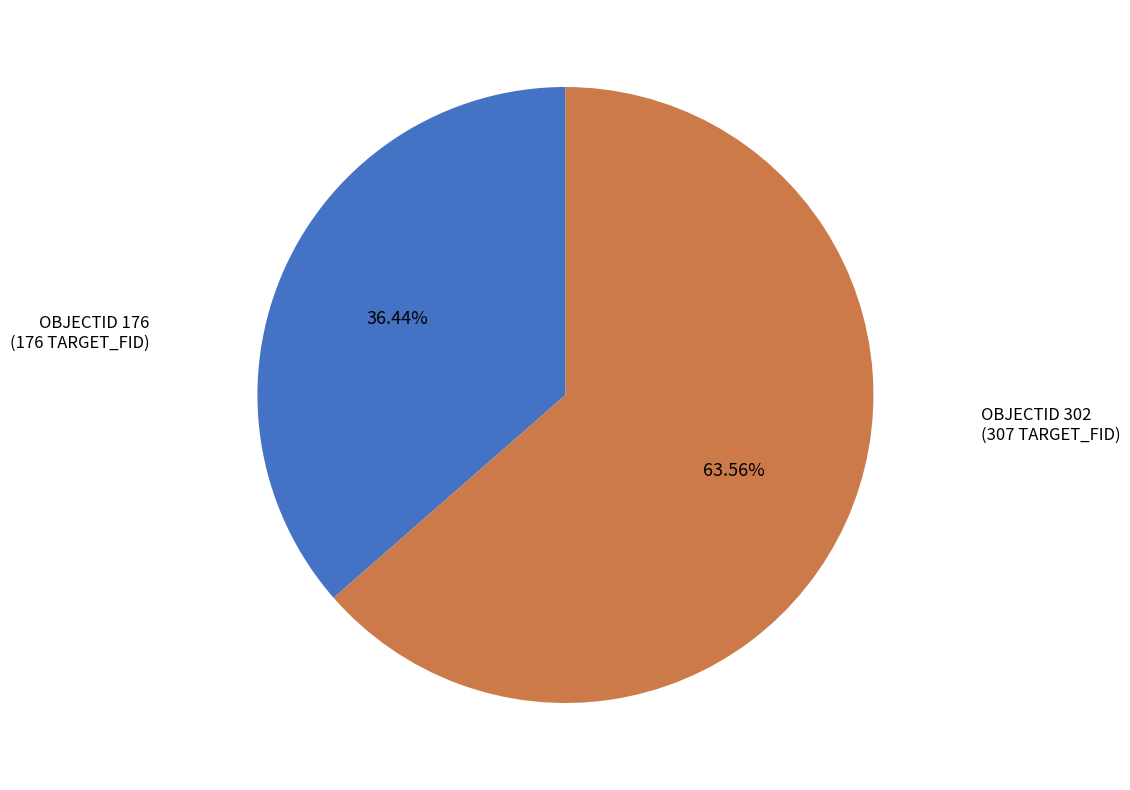

Is there a majority slice in this chart?

Yes